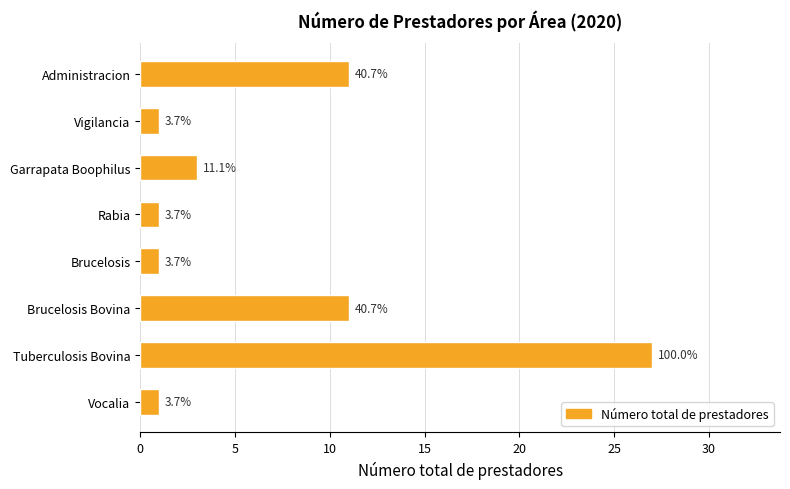

How many bars are there in total?

8